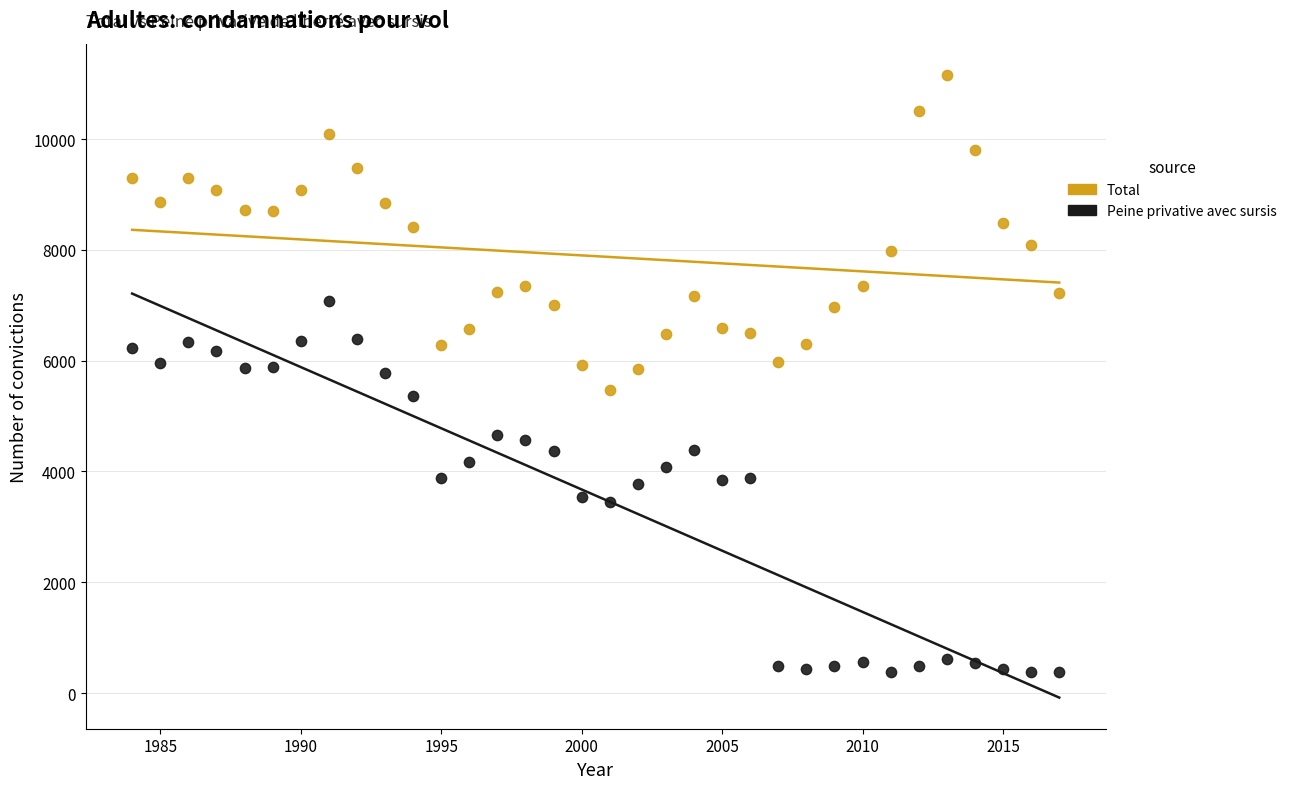

Which series has the largest Y range (max minus min)?

Peine privative avec sursis